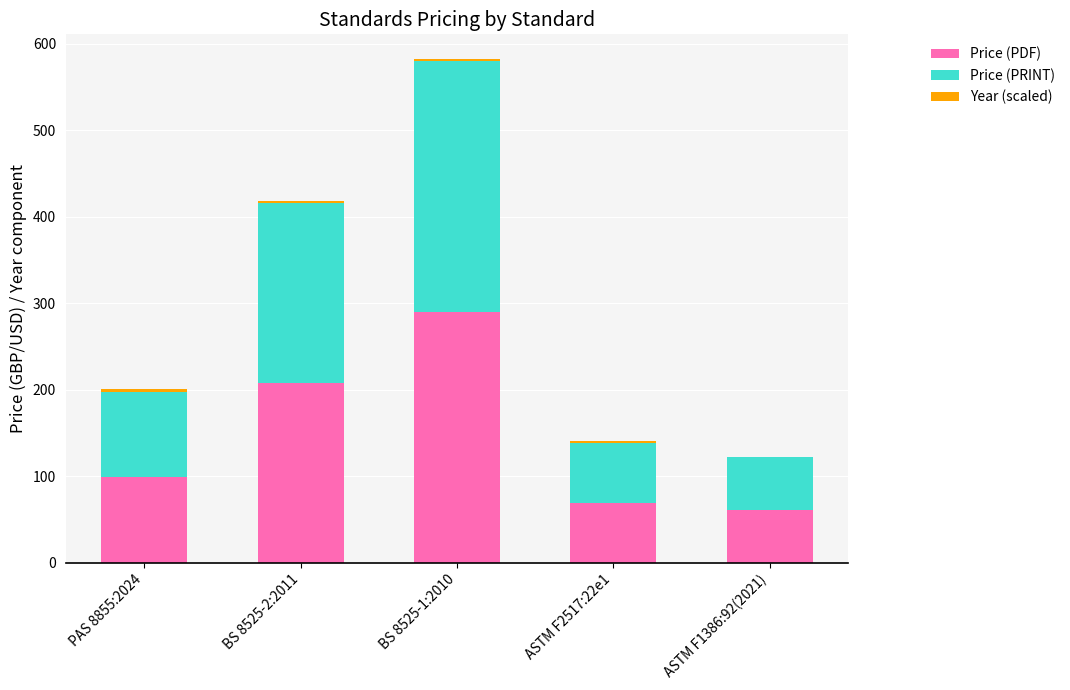

What is the maximum value for Price (PDF)?

290.0